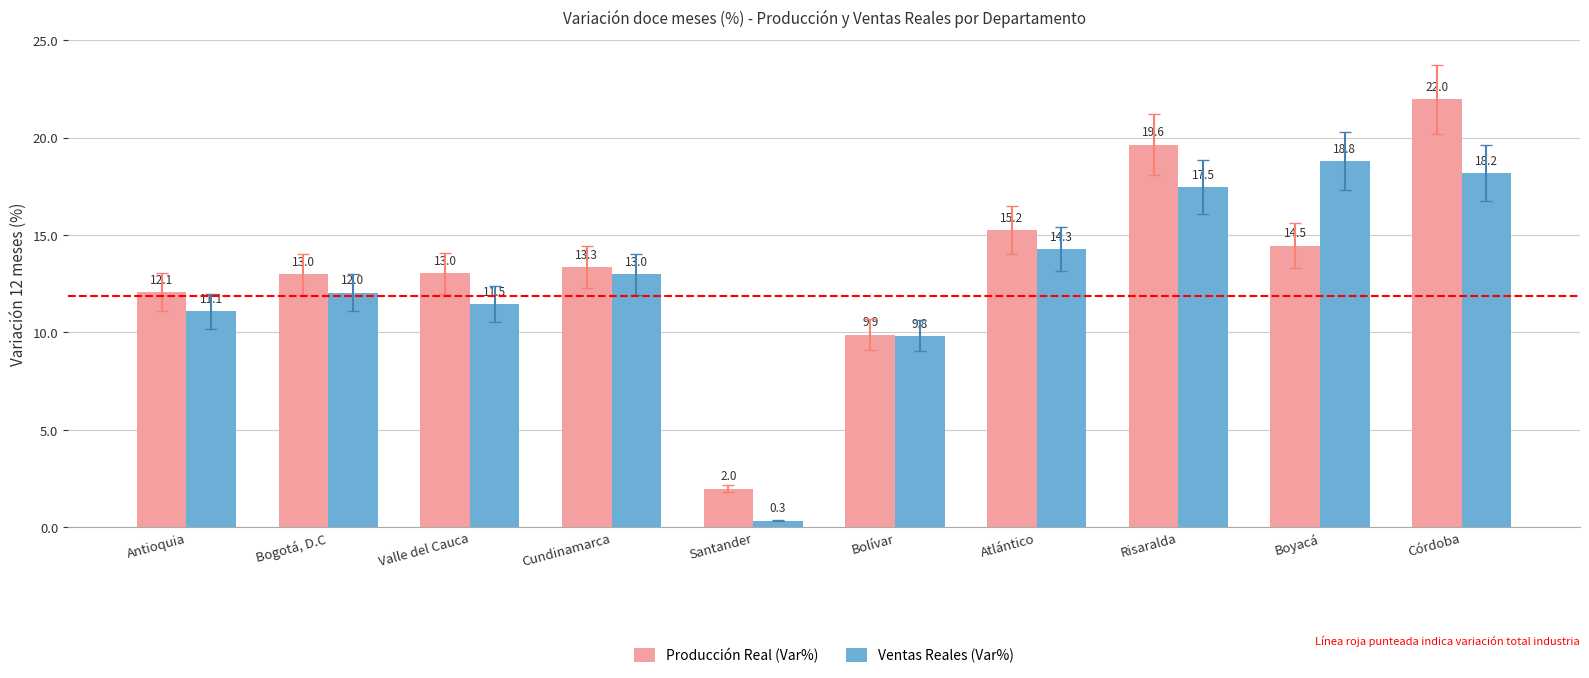

What is the value of the Producción Real (Var%) bar at the 1st from the left?

12.1